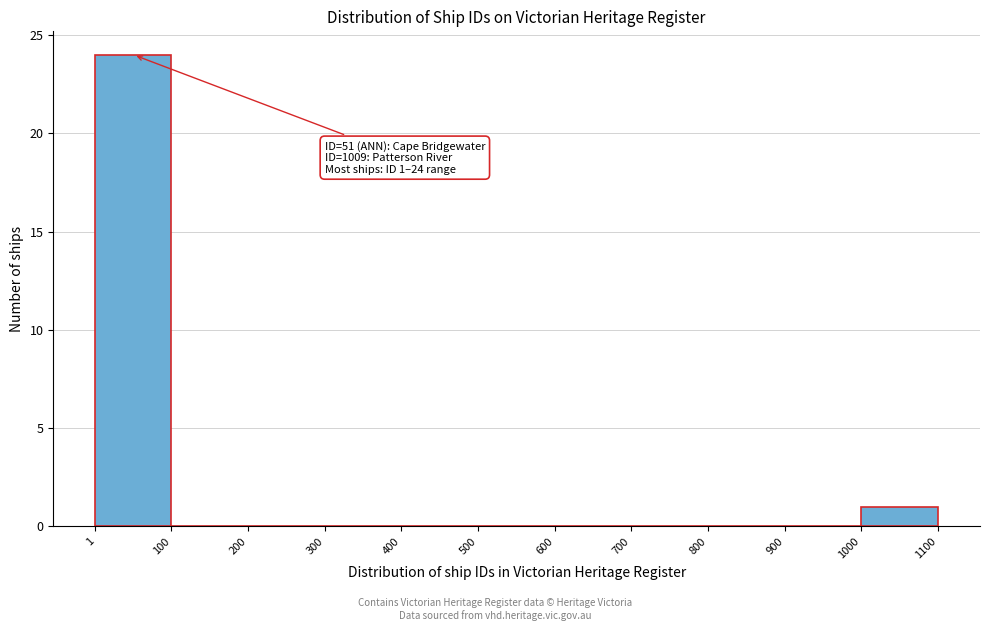

Over which range of the x-axis is the bar tallest?

1 to 100